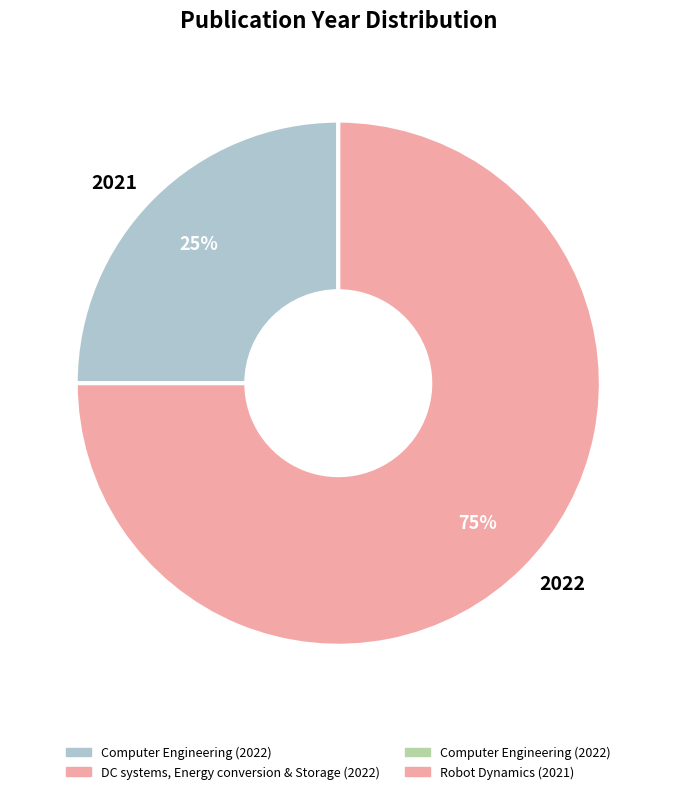

Does any single category account for the majority?

Yes